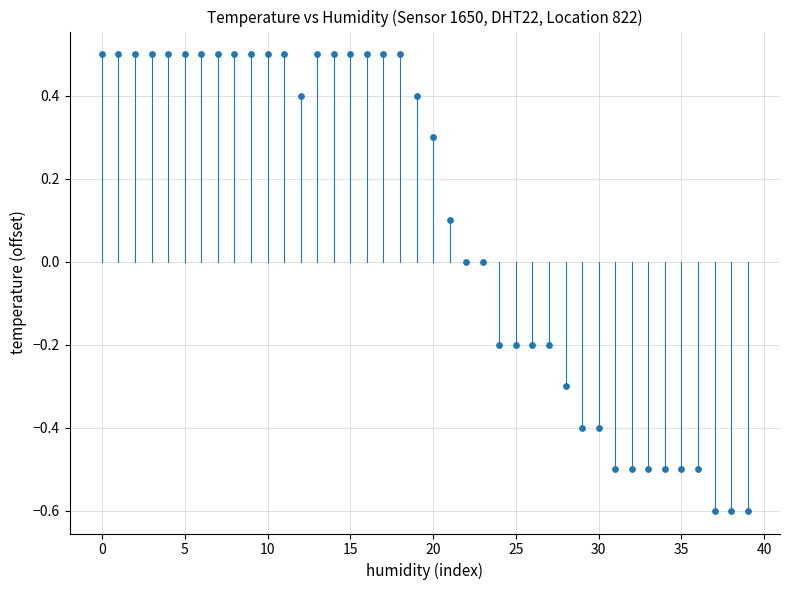

Count the number of points in this scatter plot.

40